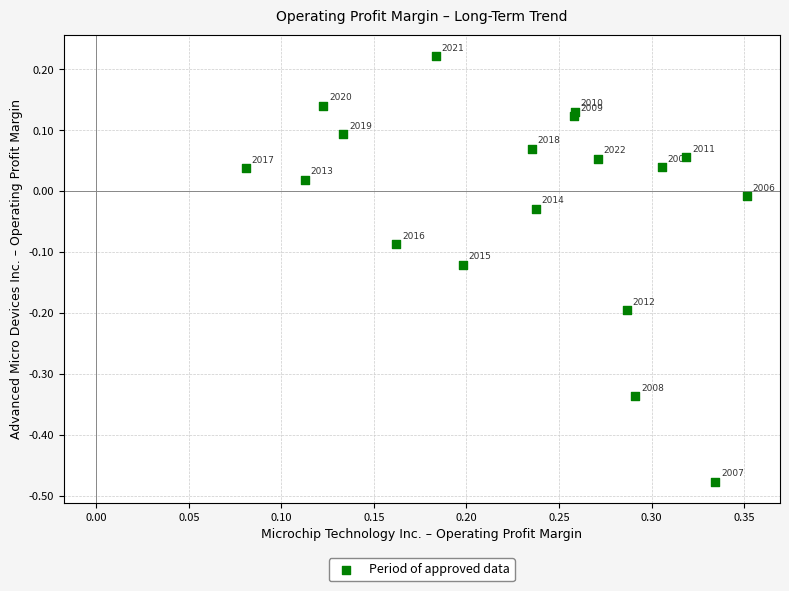

What is the range of Y values (max minus min)?

0.7